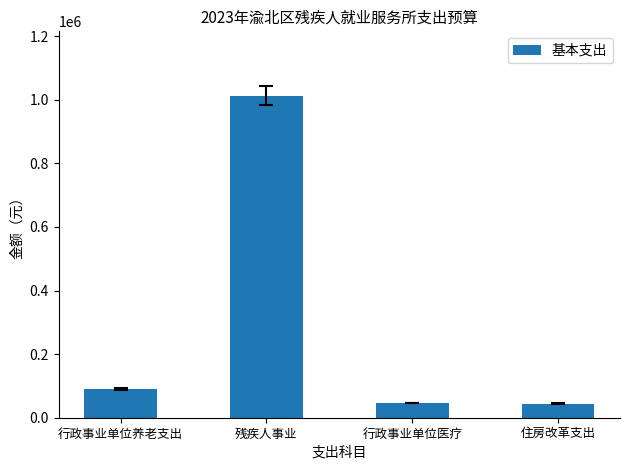

What is the difference between the maximum and minimum values?

968995.7